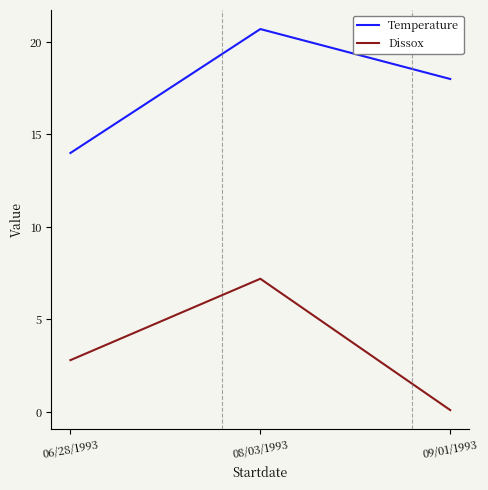

What position from the left is 06/28/1993?

1